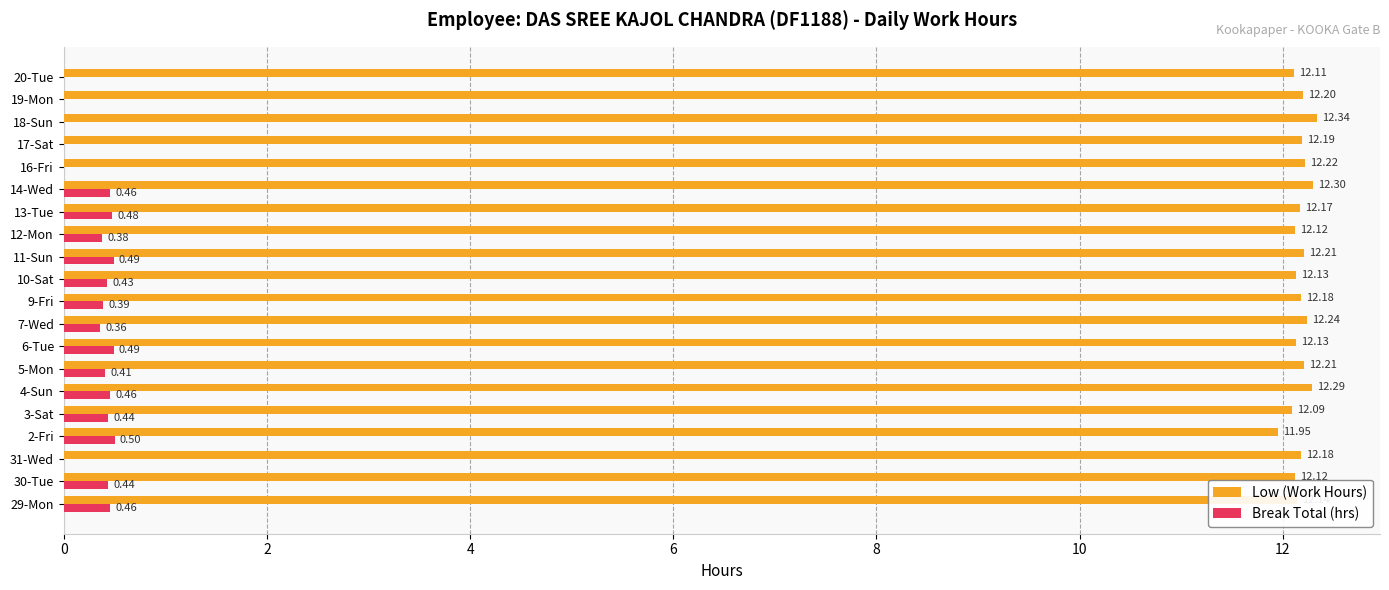

Which series has the largest total across all categories?

Low (Work Hours)